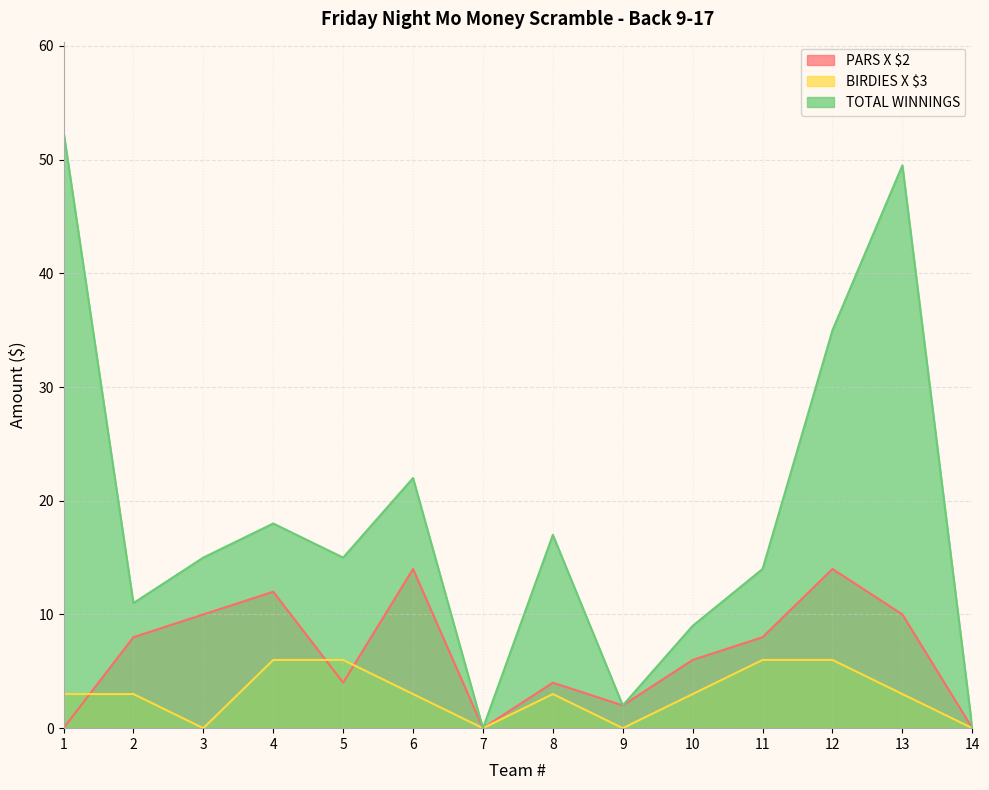

At how many categories does at least one series exceed 32?

3